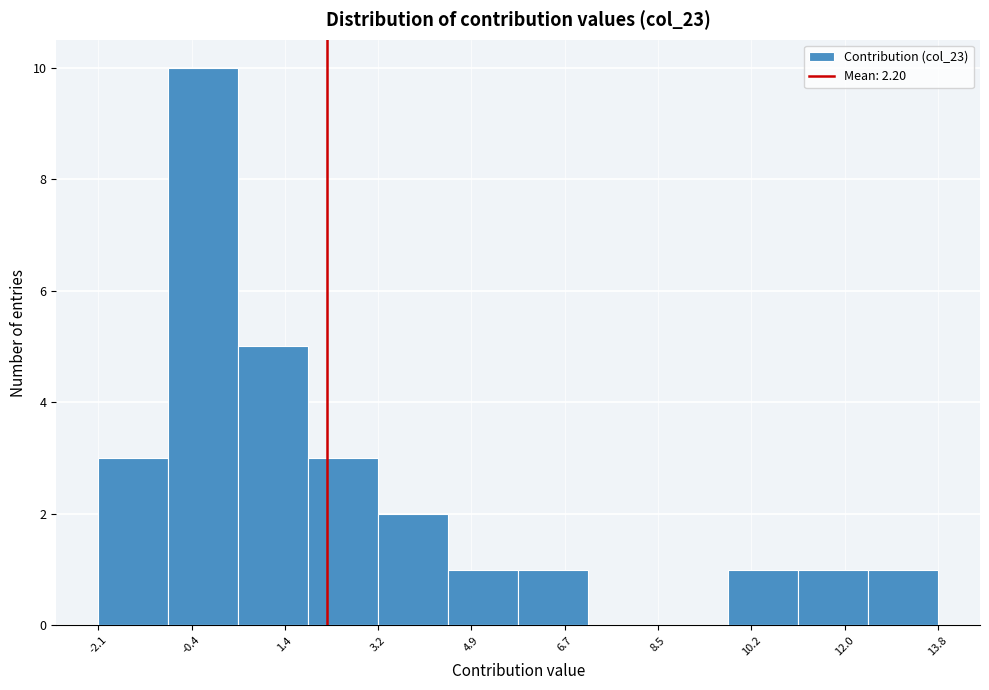

Reading left to right, list every bar in this chart as the range it spans on the x-axis followed by its height. Neither the bar edges nor the heights are printed on the chart, so give them approximately, as read against the axes.

-2.2 to -0.8: 3
-0.8 to 0.6: 10
0.6 to 1.8: 5
1.8 to 3.2: 3
3.2 to 4.4: 2
4.4 to 5.8: 1
5.8 to 7.2: 1
7.2 to 8.4: 0
8.4 to 9.8: 0
9.8 to 11.2: 1
11.2 to 12.4: 1
12.4 to 13.8: 1